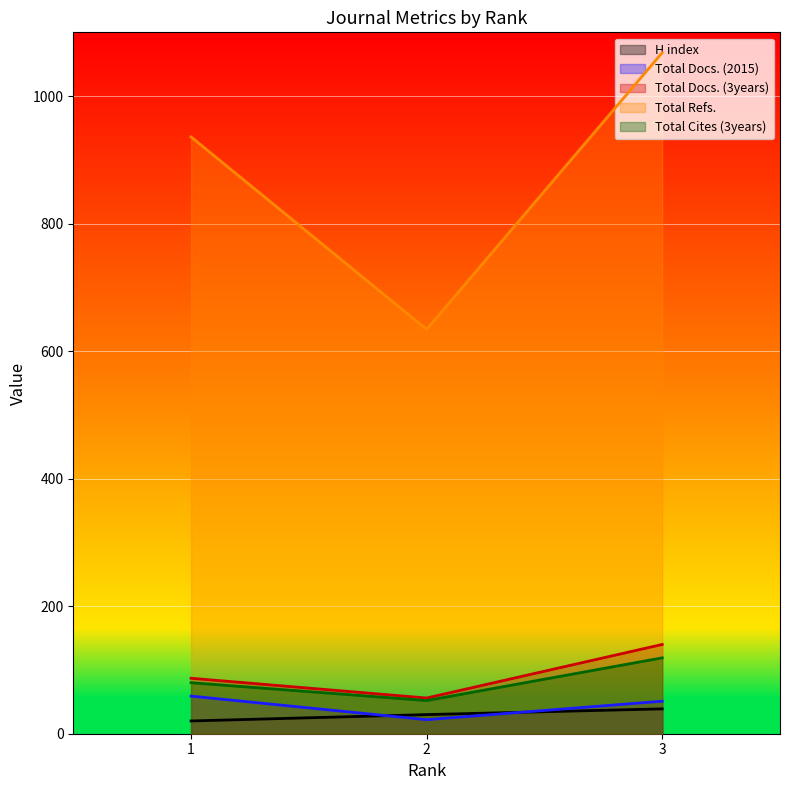

Which label corresponds to the smallest value in the chart?

1